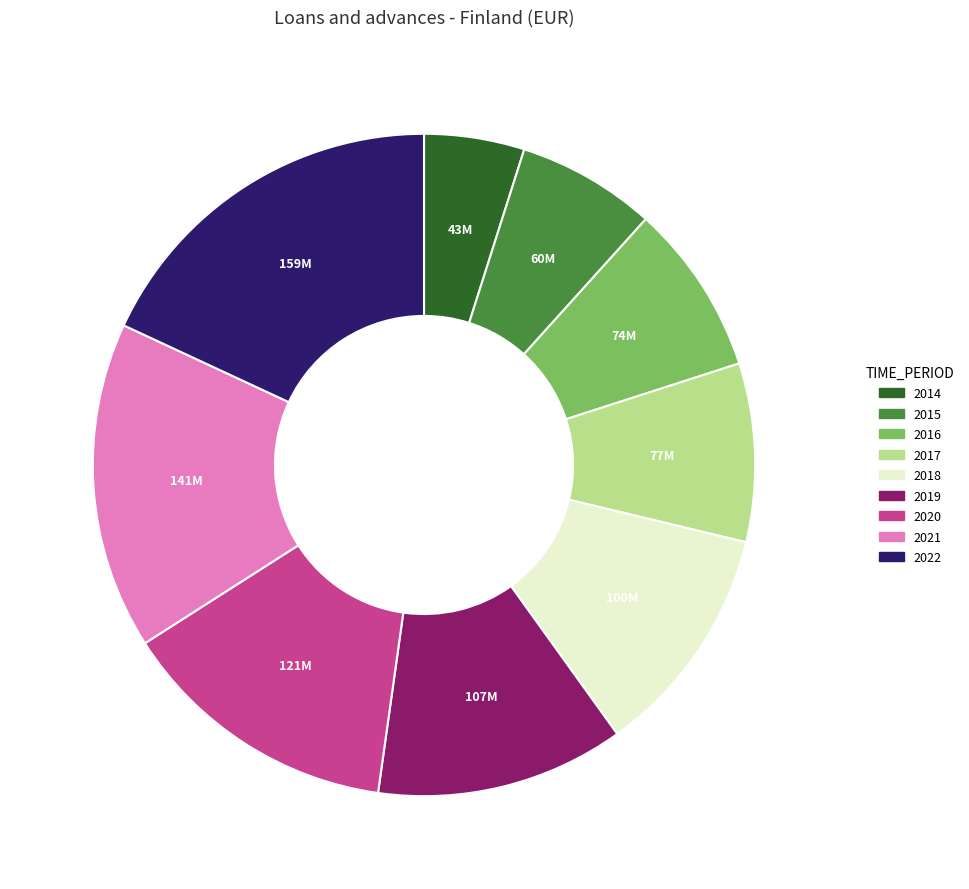

What is the smallest slice in the pie chart?

2014